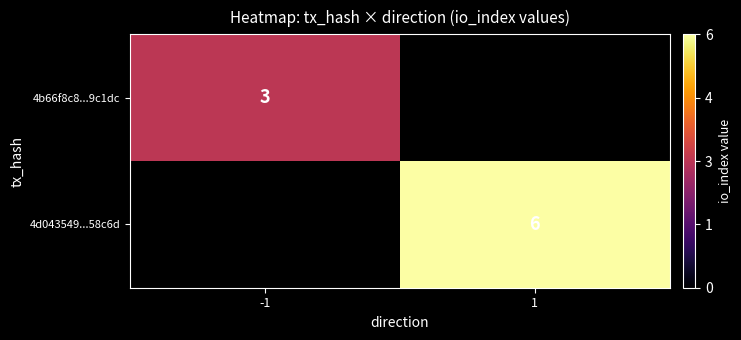

The value of 4b66f8c8...9c1dc at -1 is 3. True or false?

True